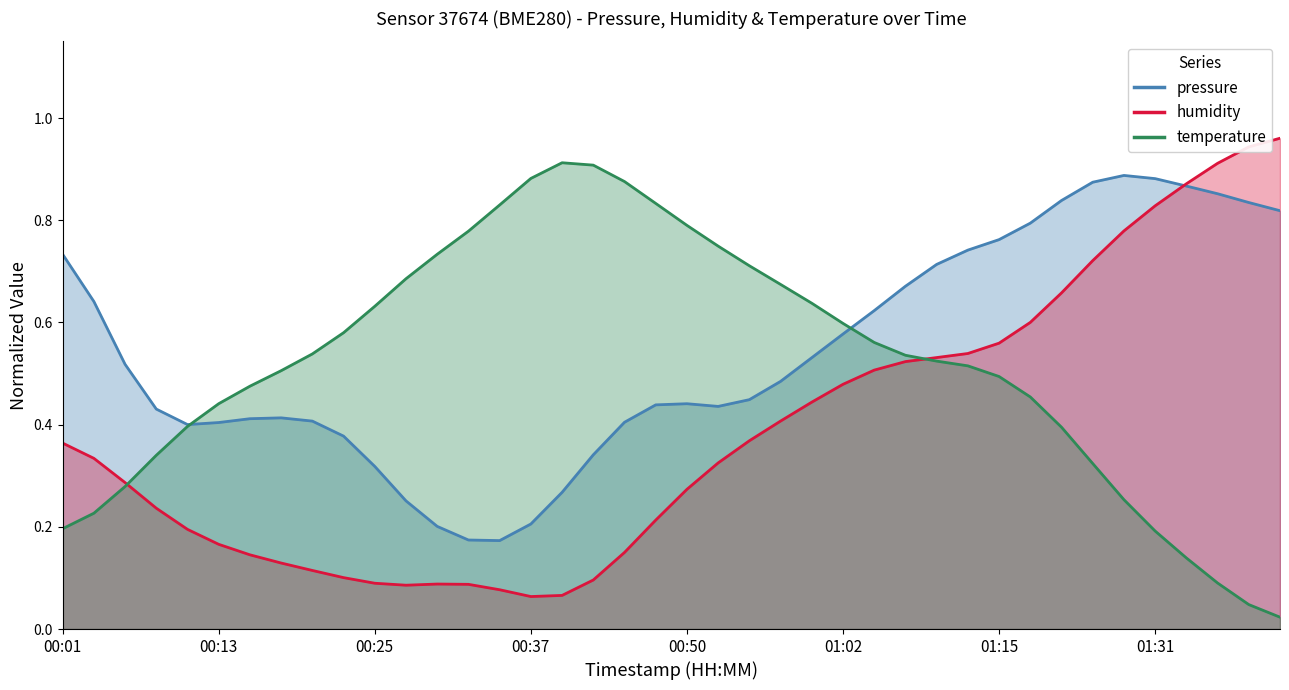

Which category has the highest value in the humidity series?

01:42